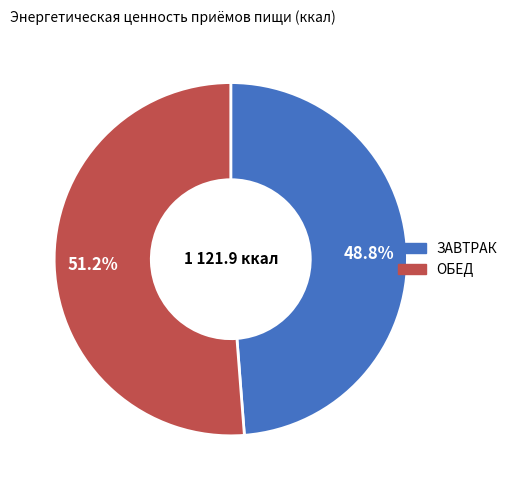

Combined, what portion of the pie is ОБЕД and ЗАВТРАК?

100.0%